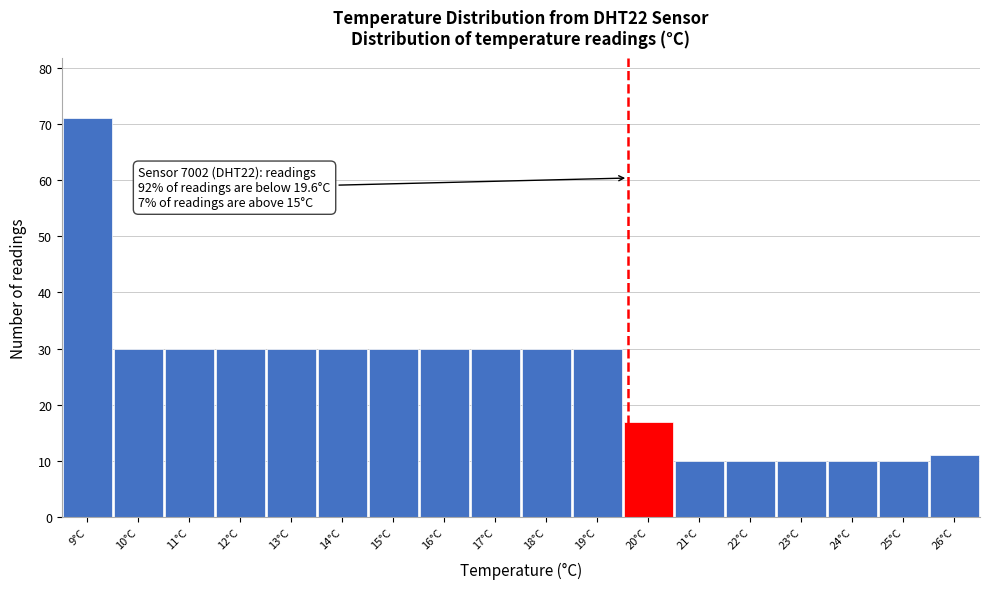

Which range on the x-axis has the tallest bar?

8.5 to 9.5